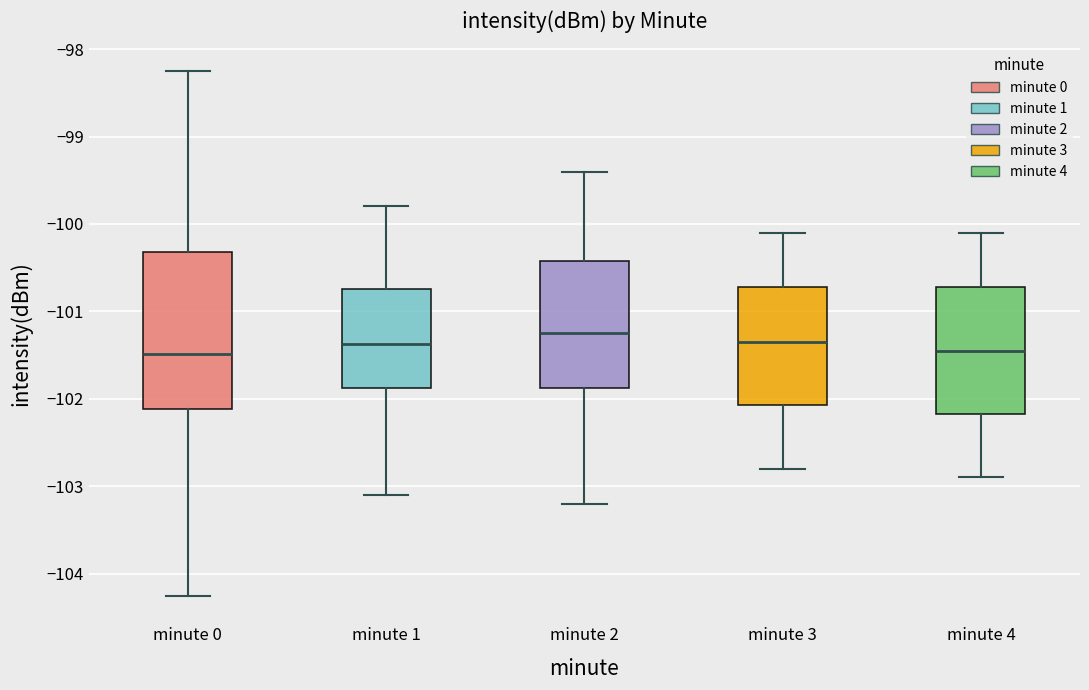

Which box is the tallest, from its lower edge to its upper edge?

minute 0